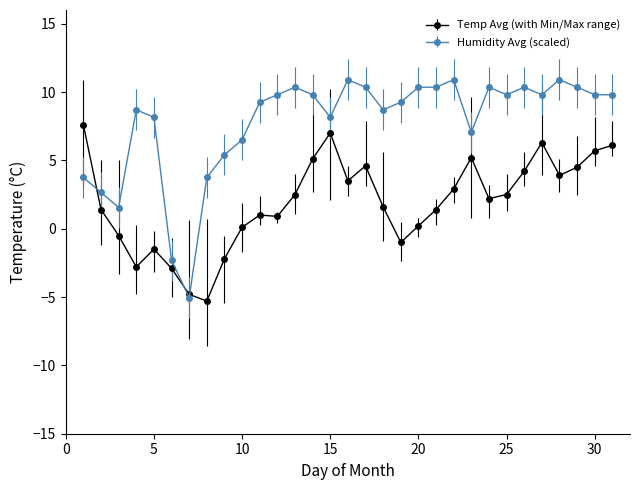

What is the value of the Temp Avg (with Min/Max range) point at the 2nd from the left?

1.4